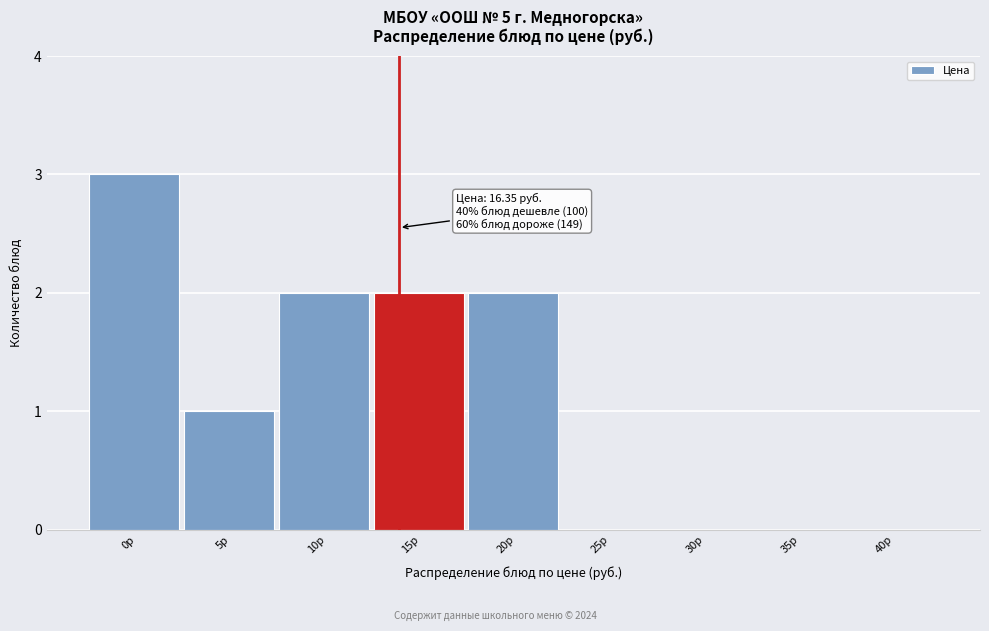

Reading left to right, transcribe all the data shown in this chart.

0р=3	5р=1	10р=2	15р=2	20р=2	25р=0	30р=0	35р=0	40р=0